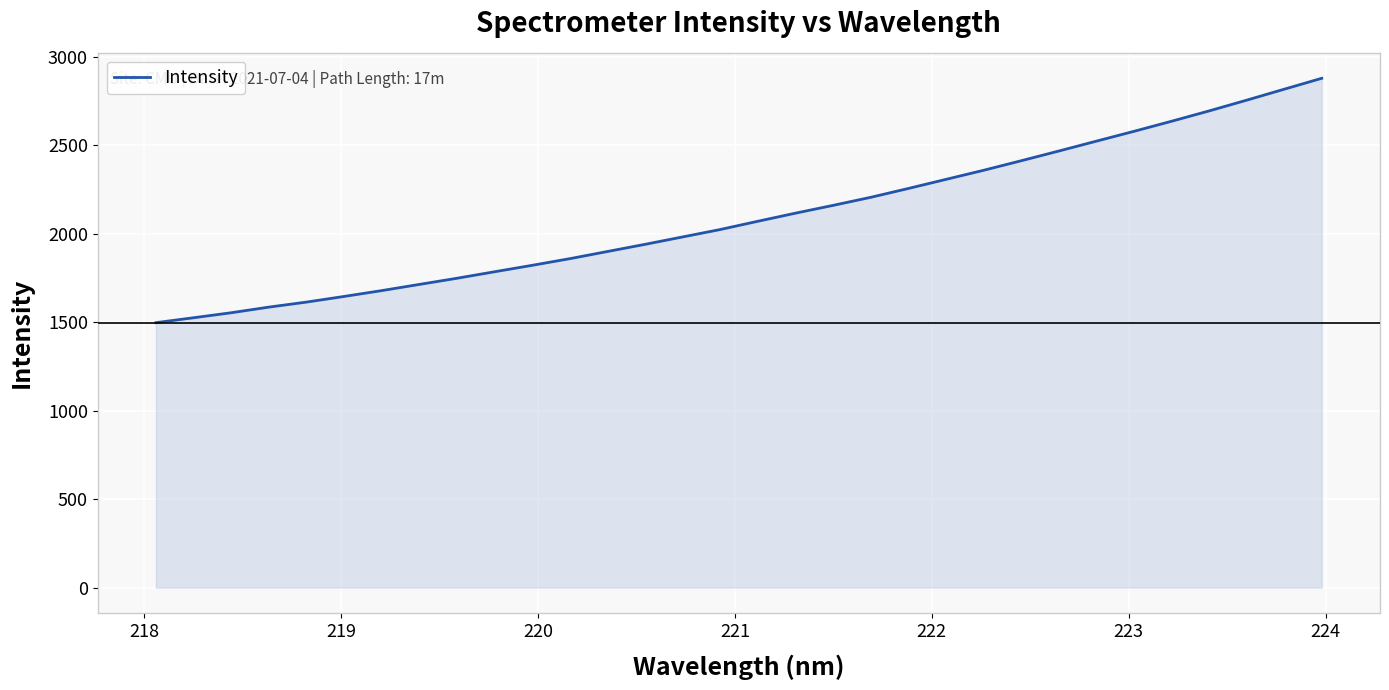

How many lines are shown in the chart?

1